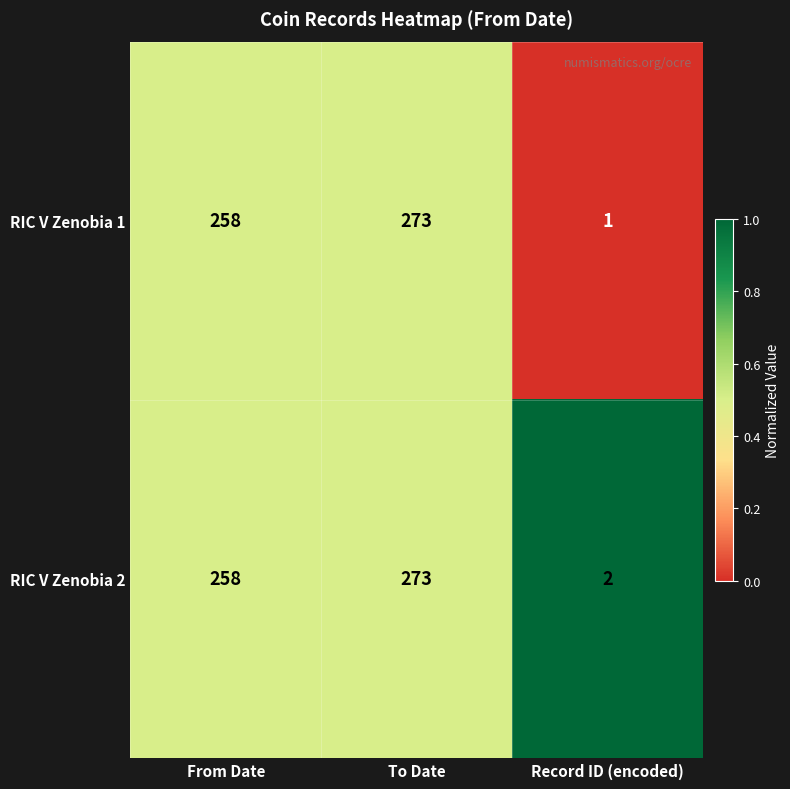

Which series has the largest total across all categories?

RIC V Zenobia 2